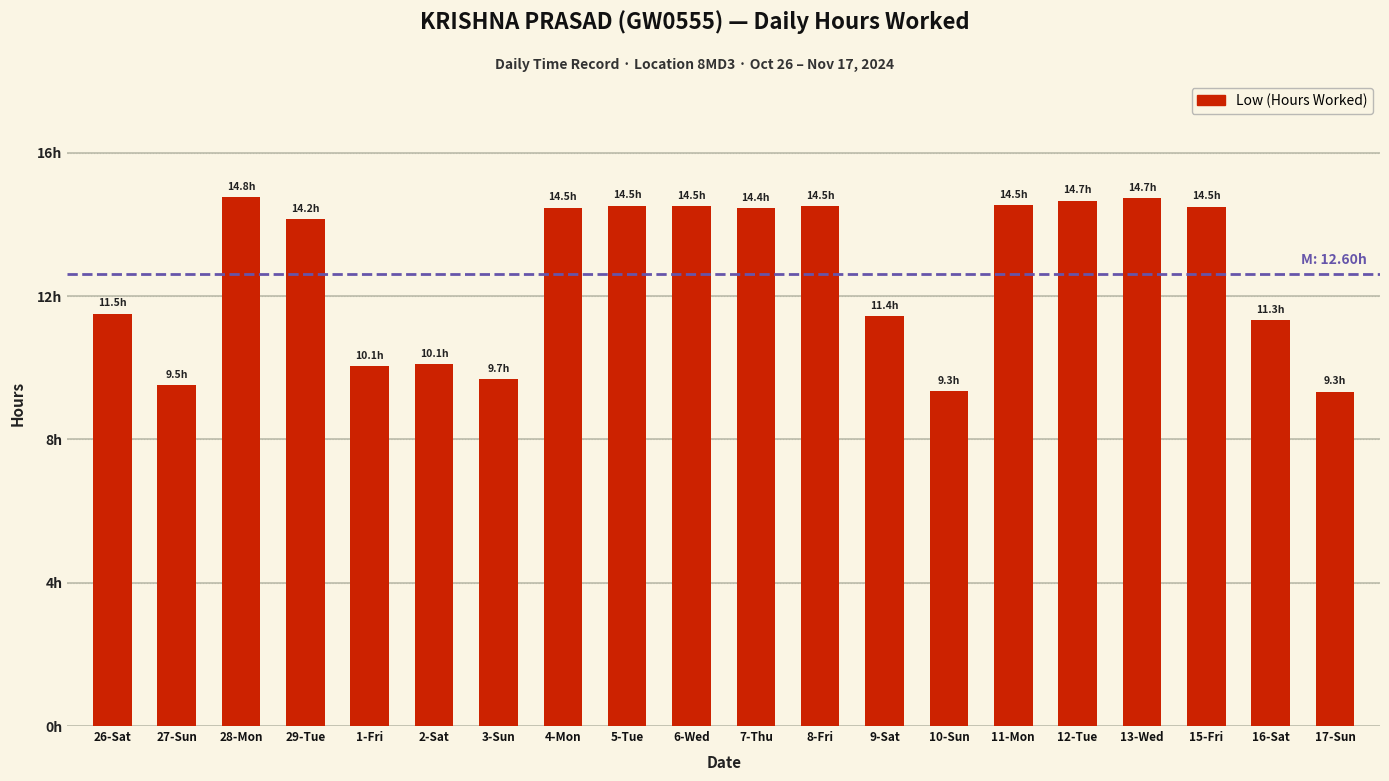

What is the sum of all values?

252.1